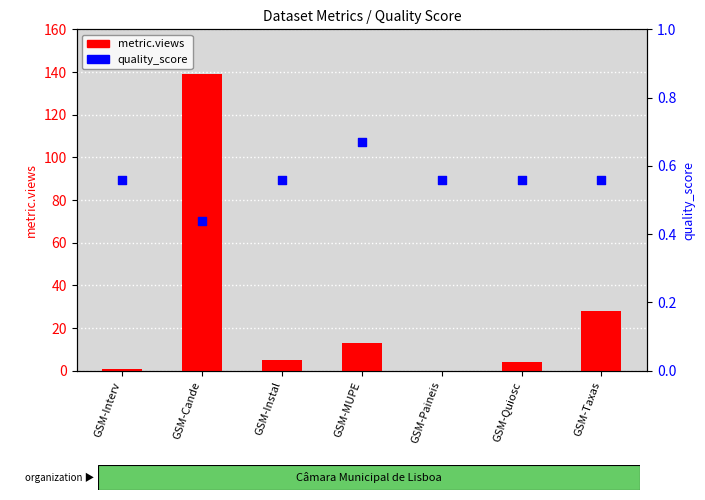

At how many categories does at least one series exceed 5?

3